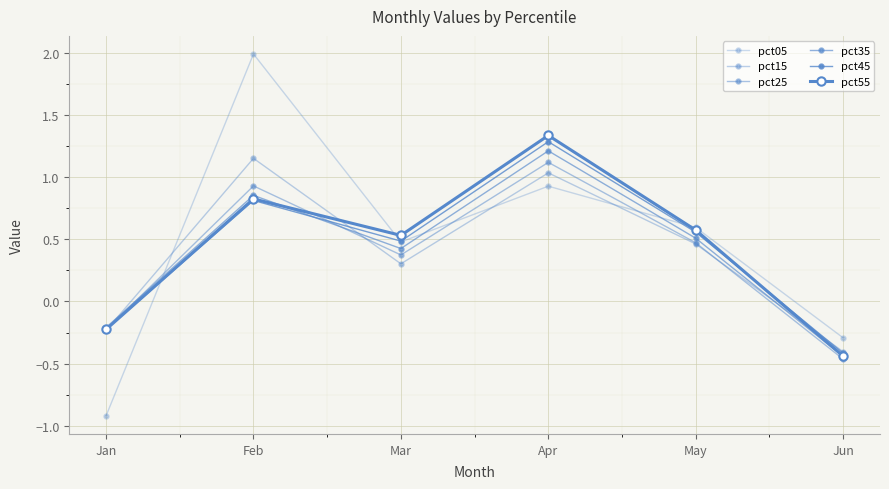

What is the total value across all series at May?

3.2